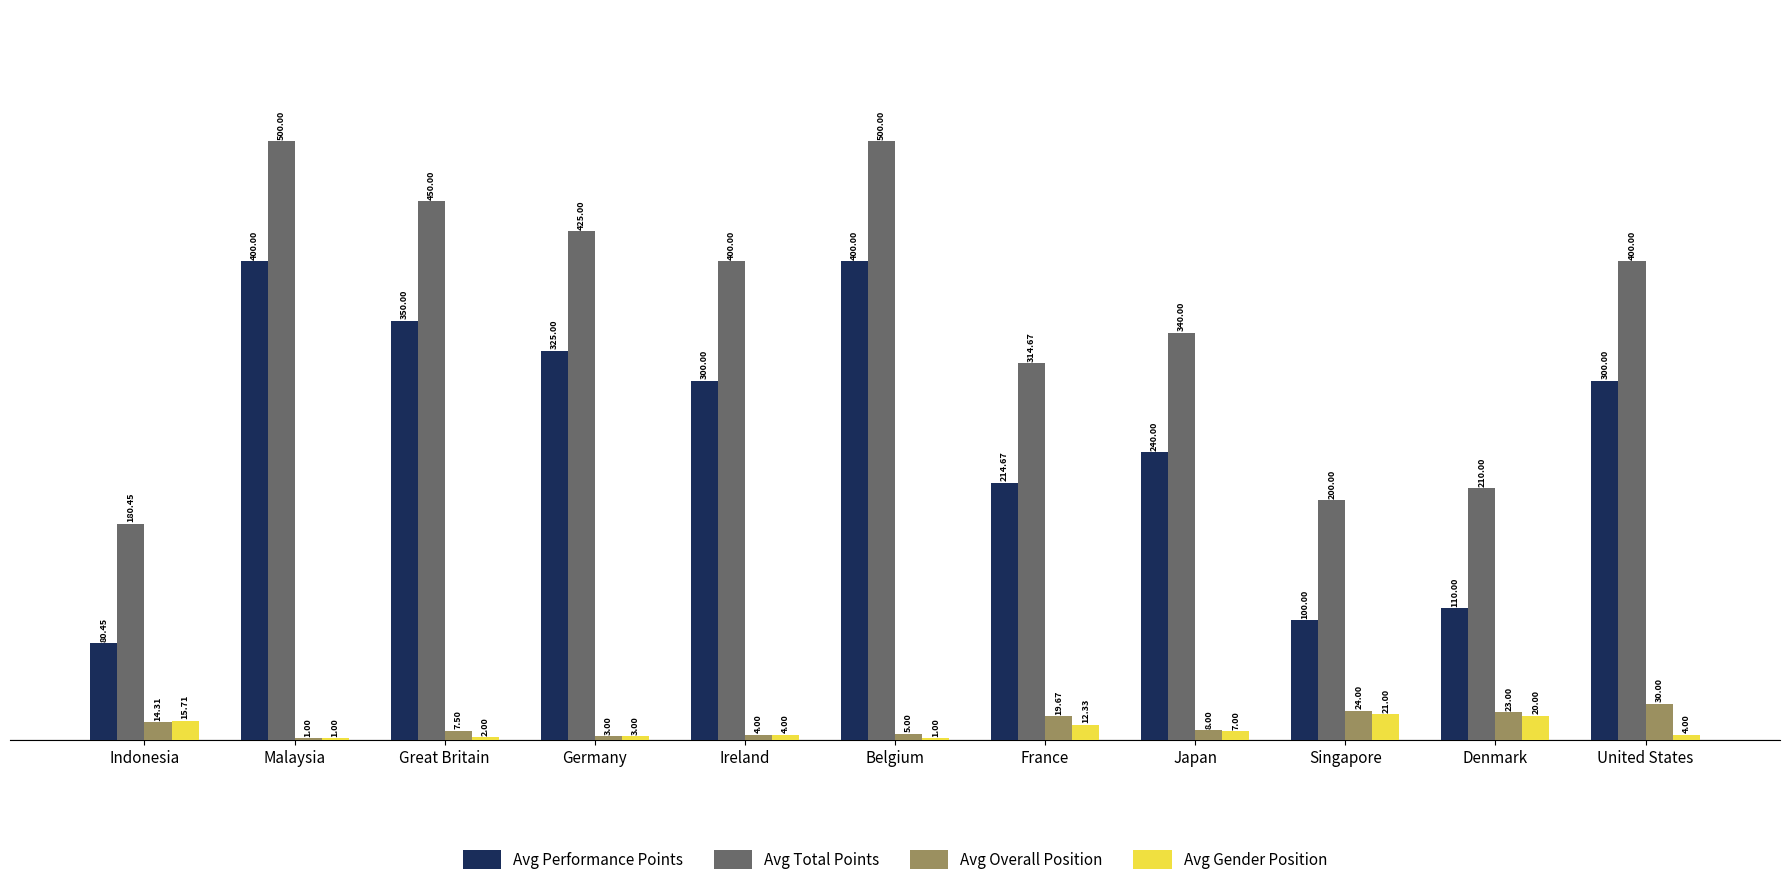

At which label does Avg Gender Position reach its peak?

Singapore